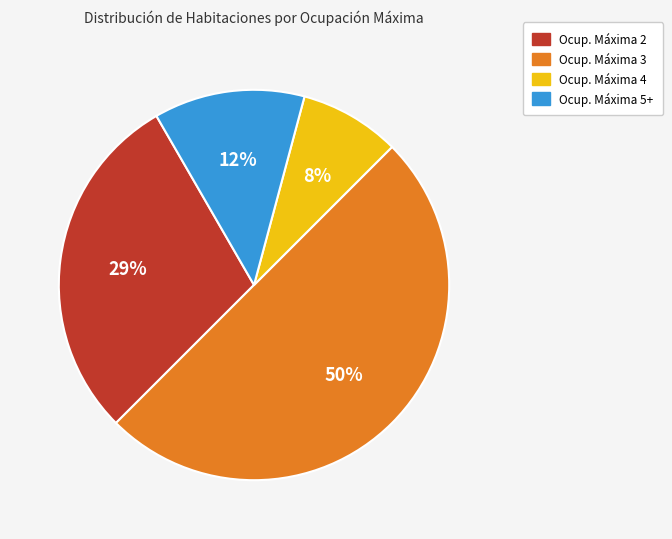

Is it true that Ocup. Máxima 5+ is 12% of the pie?

True